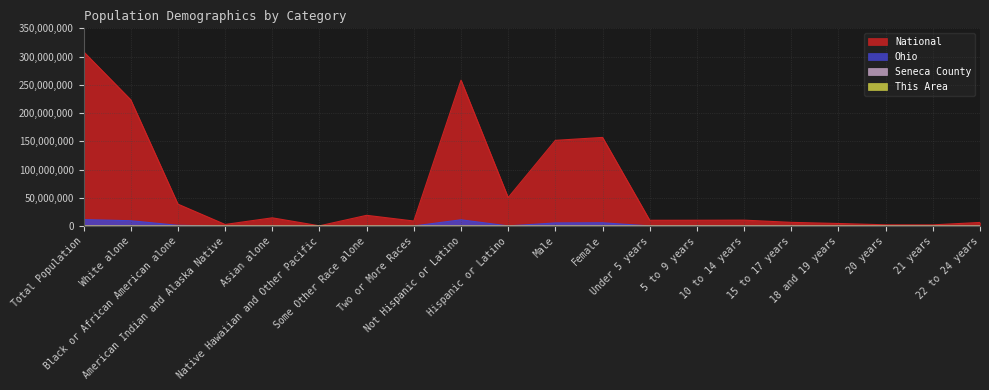

What is the difference between the maximum and minimum values in the Seneca County series?

56735